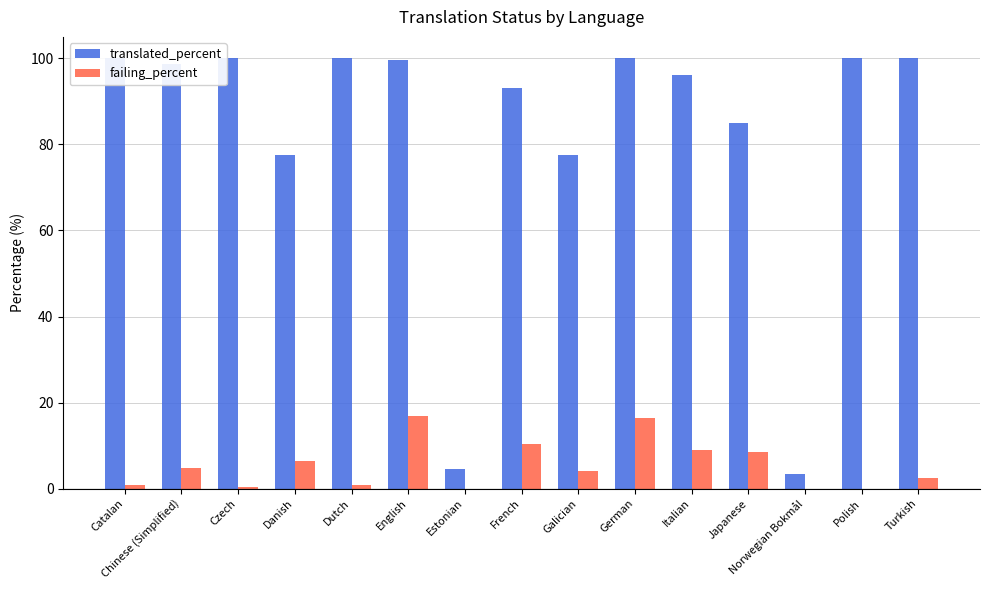

Reading left to right, extract all data points from this chart.

translated_percent: 100.0	98.7	100.0	77.6	100.0	99.7	4.6	93.1	77.6	100.0	96.1	85.0	3.4	100.0	100.0
failing_percent: 0.8	4.7	0.4	6.4	0.8	16.9	0.0	10.3	4.2	16.4	9.0	8.4	0.0	0.0	2.5